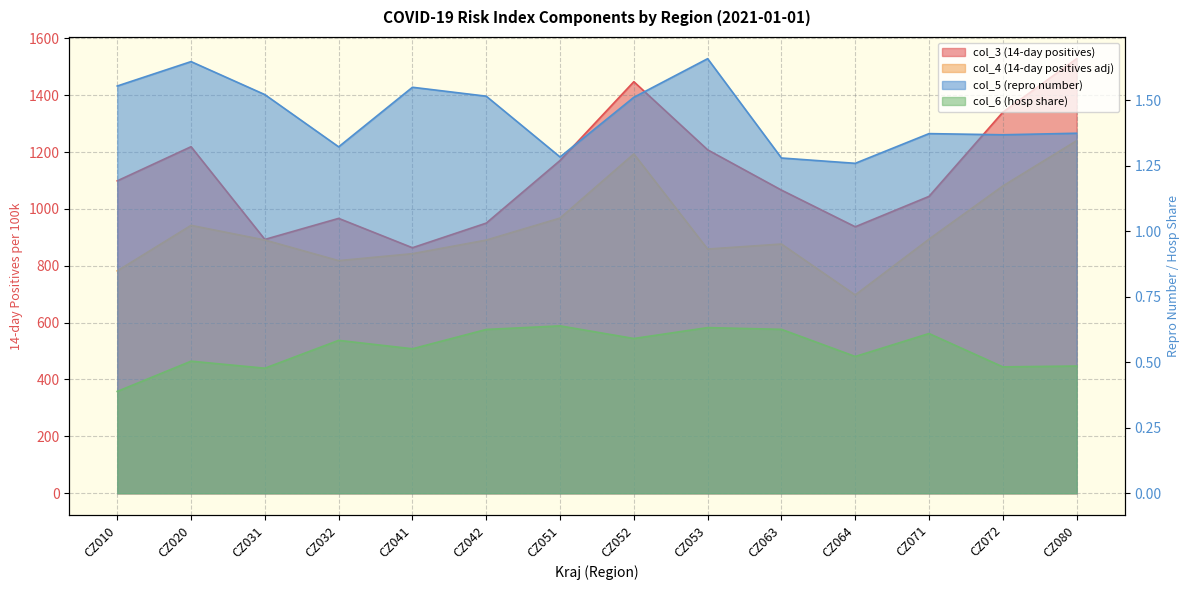

What are all the series names shown in the legend?

col_3 (14-day positives), col_4 (14-day positives adj), col_5 (repro number), col_6 (hosp share)